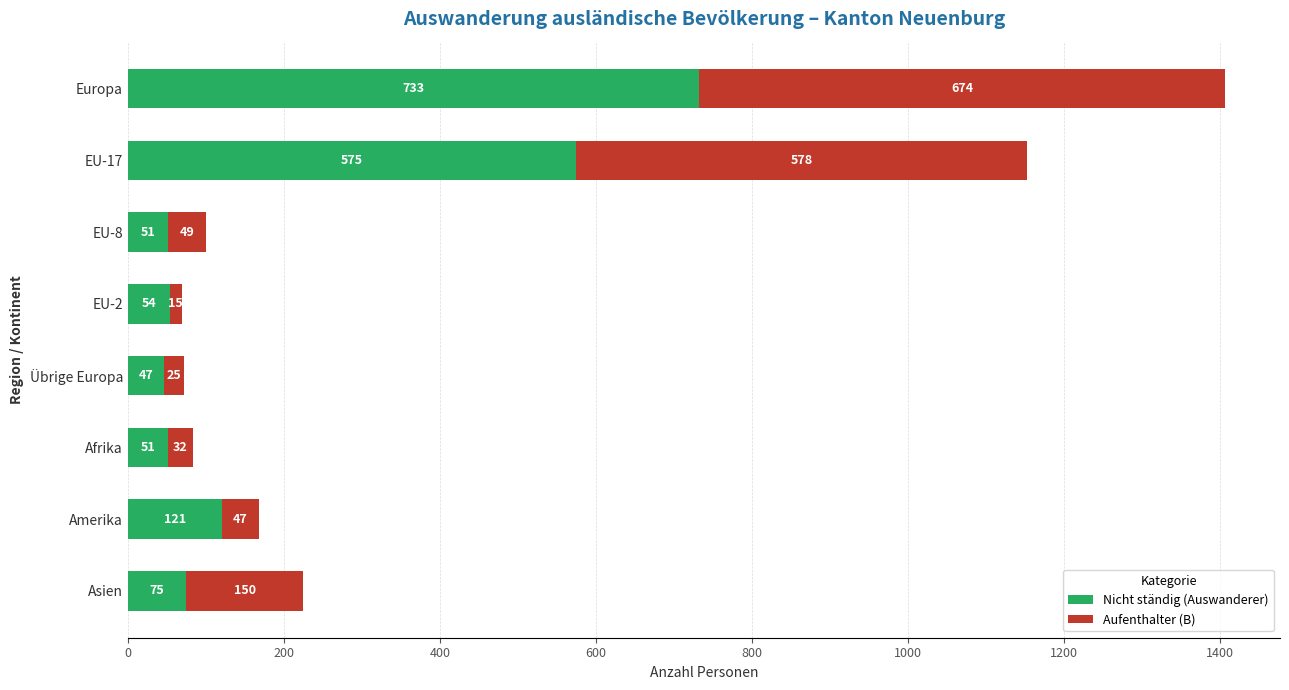

True or false: Nicht ständig (Auswanderer) has a value of 575 at EU-17.

True